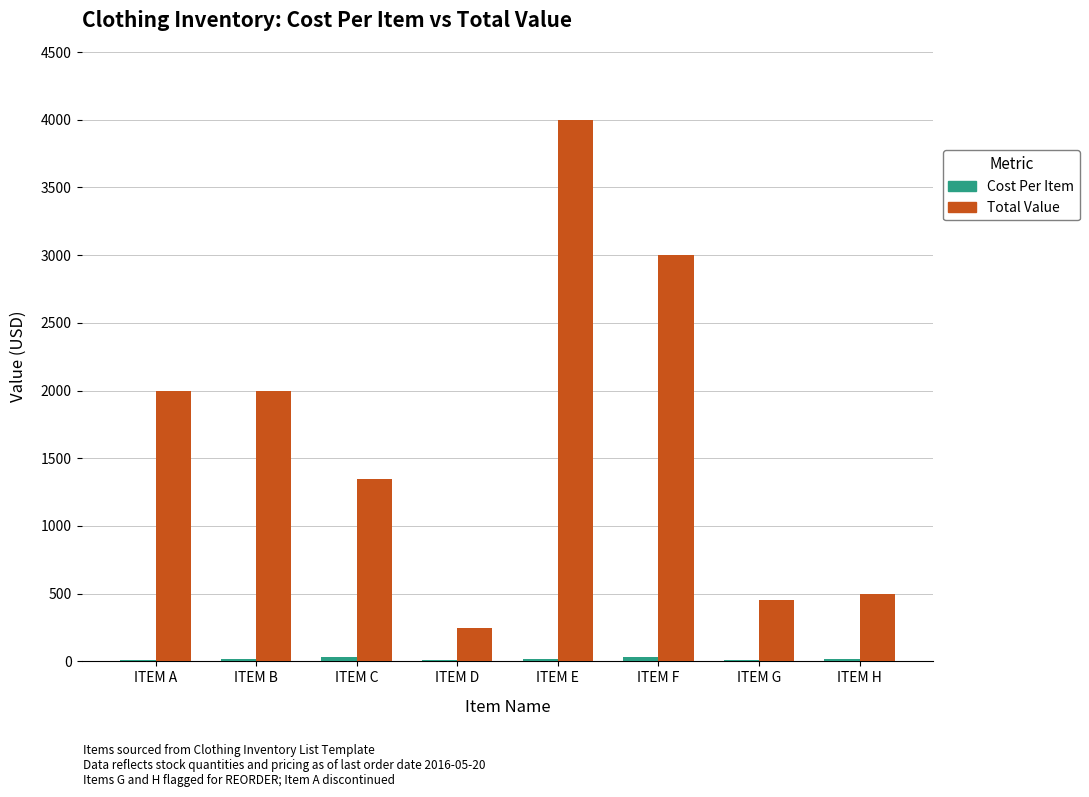

What is the difference between the Total Value values at ITEM H and ITEM A?

1500